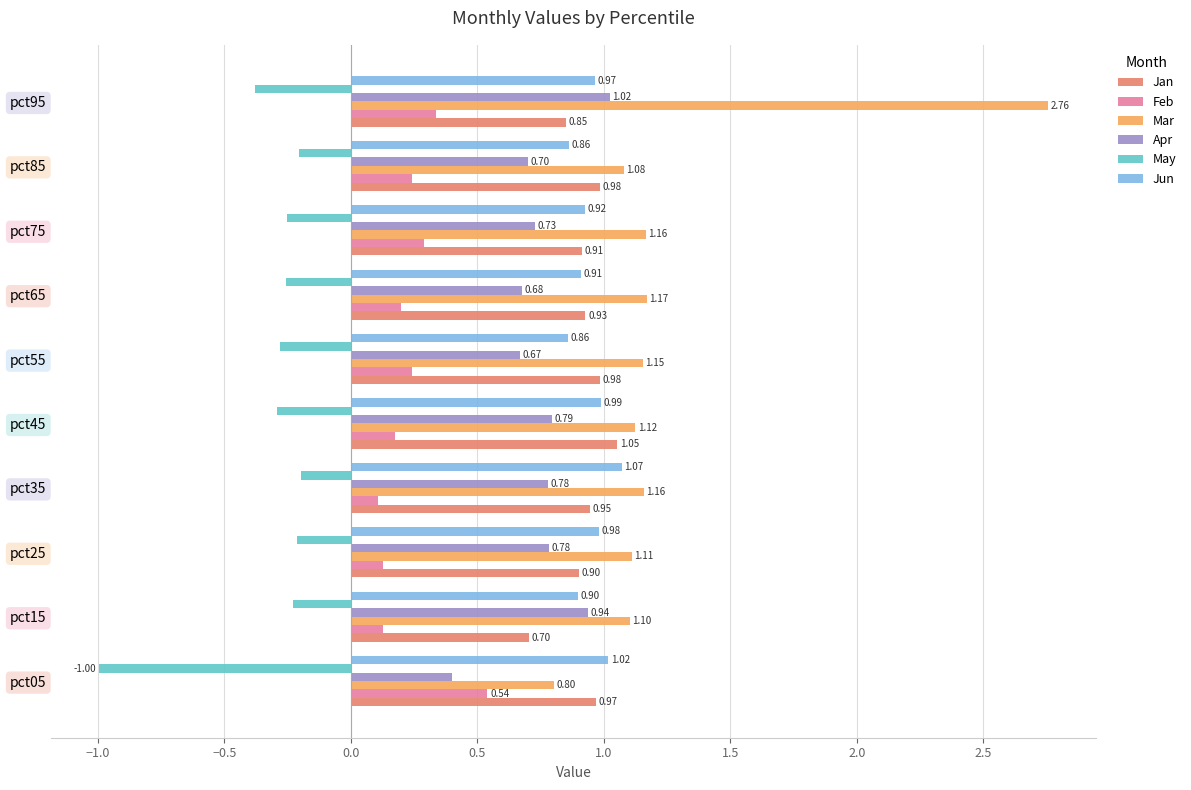

What is the difference between the maximum and minimum values in the Apr series?

0.6